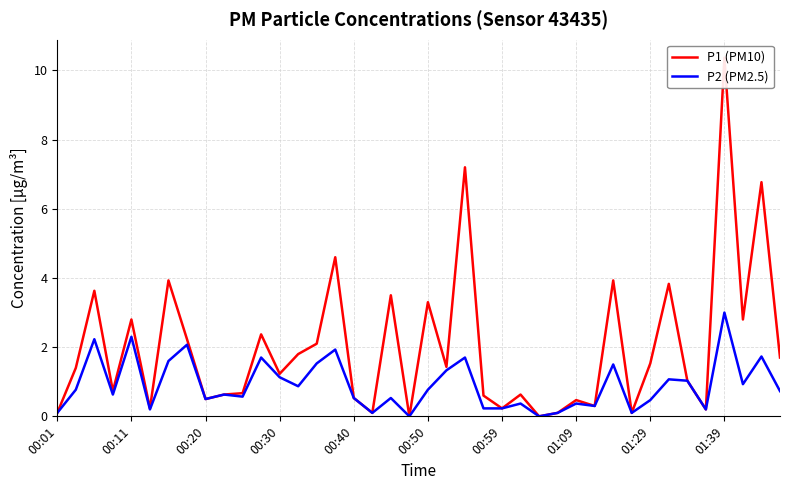

Rank the series at 11 from highest to lowest value.

P1 (PM10), P2 (PM2.5)